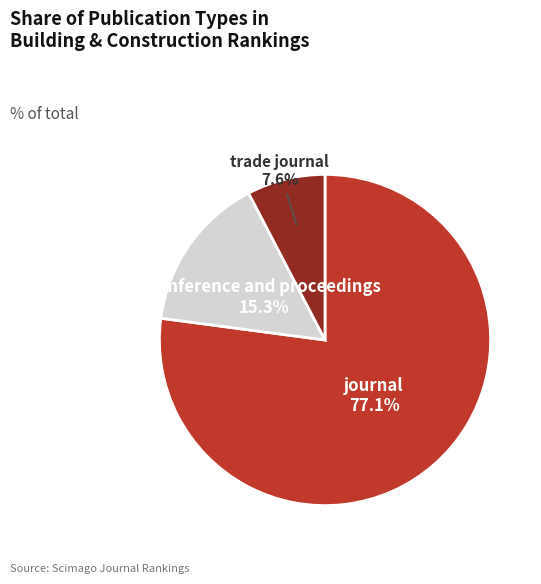

Does any single category account for the majority?

Yes